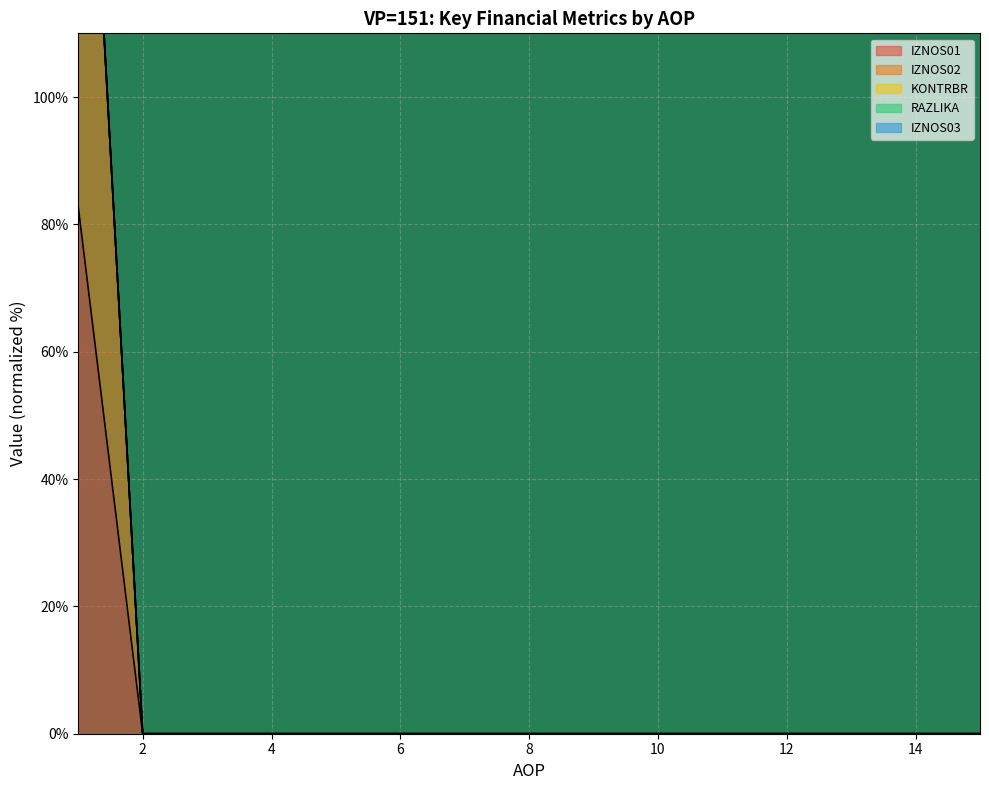

True or false: RAZLIKA and IZNOS02 cross at least once.

False